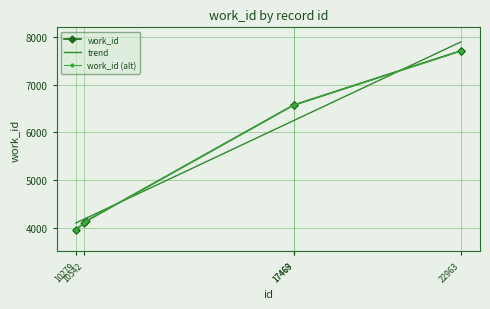

Which series has the widest spread of values?

trend